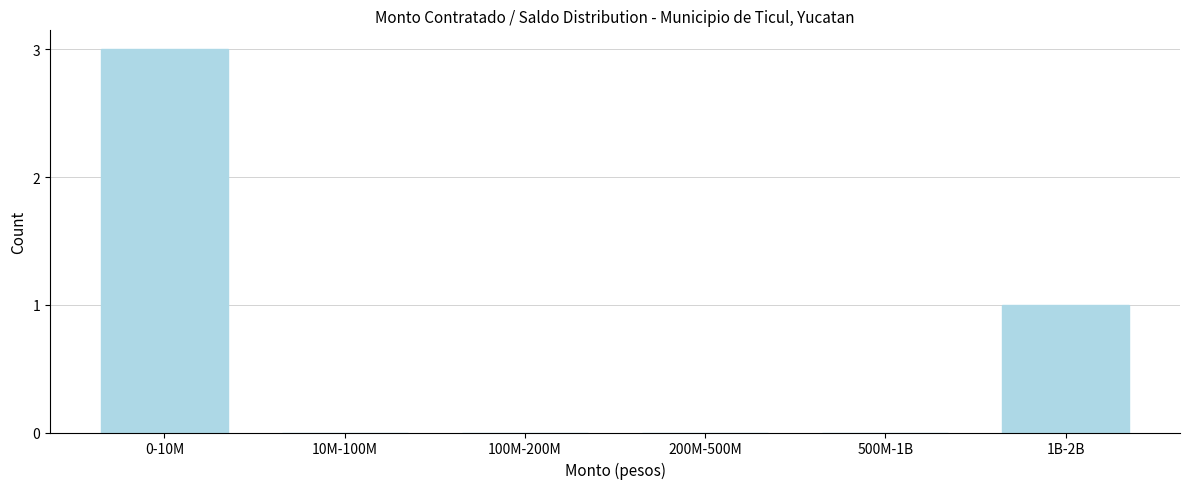

Reading left to right, what are all the values shown in this chart?

0-10M=3	10M-100M=0	100M-200M=0	200M-500M=0	500M-1B=0	1B-2B=1